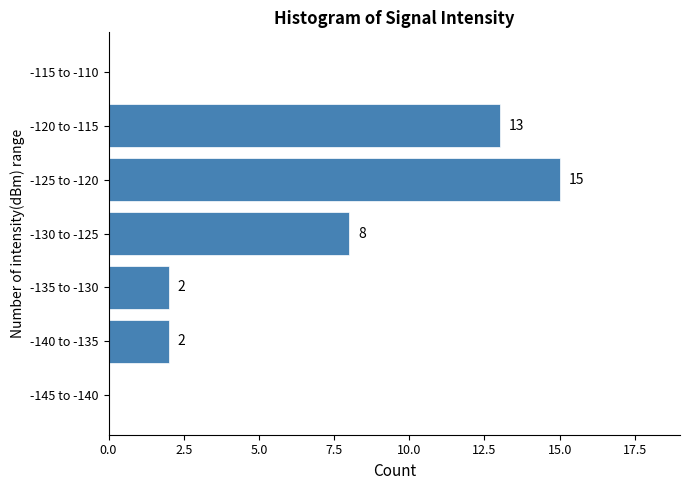

Reading bottom to top, list all the values displayed in this chart.

-145 to -140=0	-140 to -135=2	-135 to -130=2	-130 to -125=8	-125 to -120=15	-120 to -115=13	-115 to -110=0